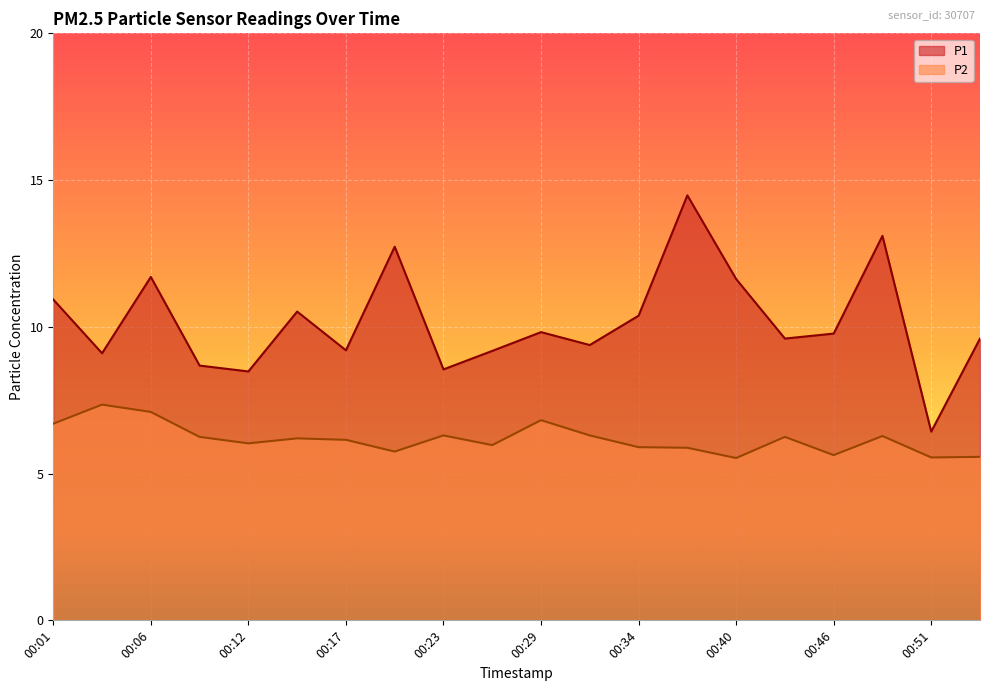

The value of P1 at 00:23 is 15.4. True or false?

False